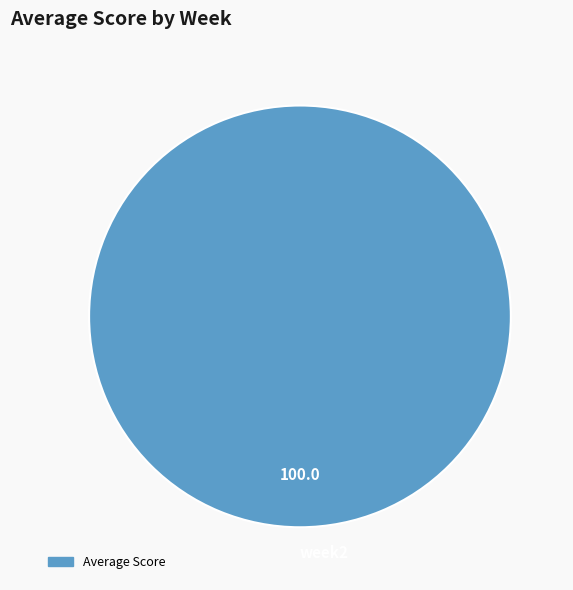

True or false: week2 accounts for 100% of the total.

True